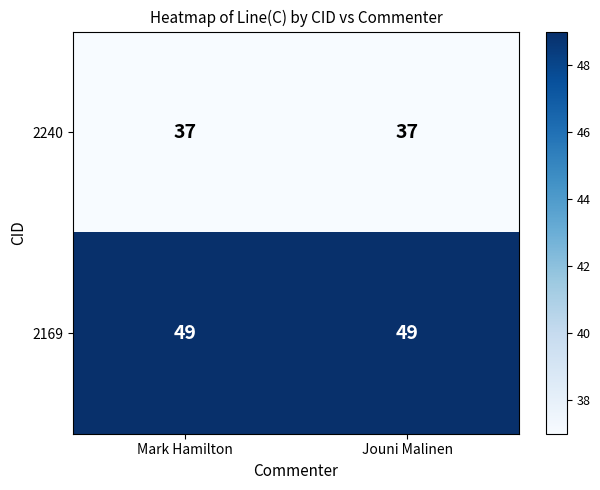

Count the number of categories in the chart.

2